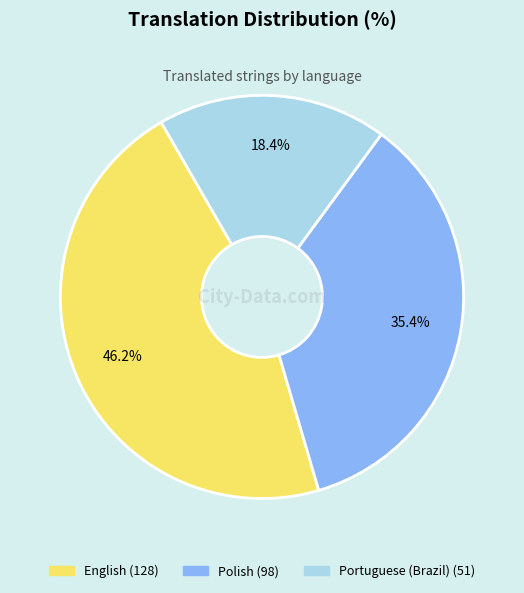

Is there a majority slice in this chart?

No